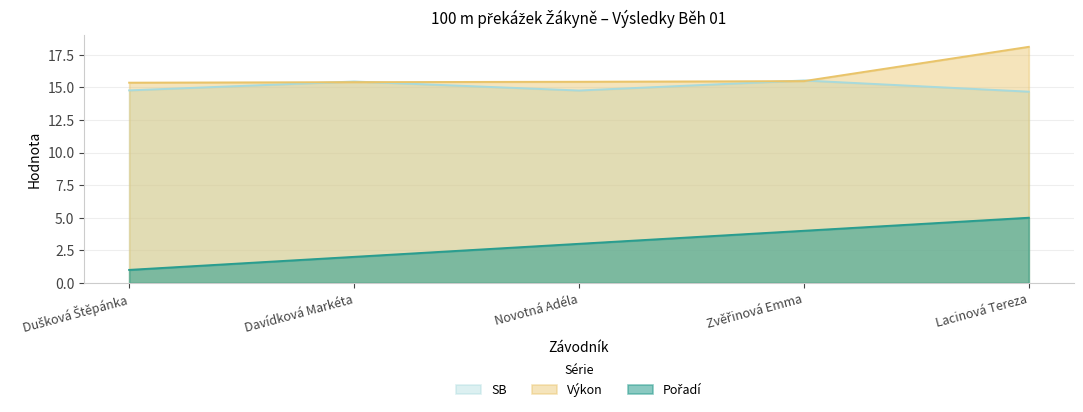

What is the total value across all series at Zvěřinová Emma?

35.0